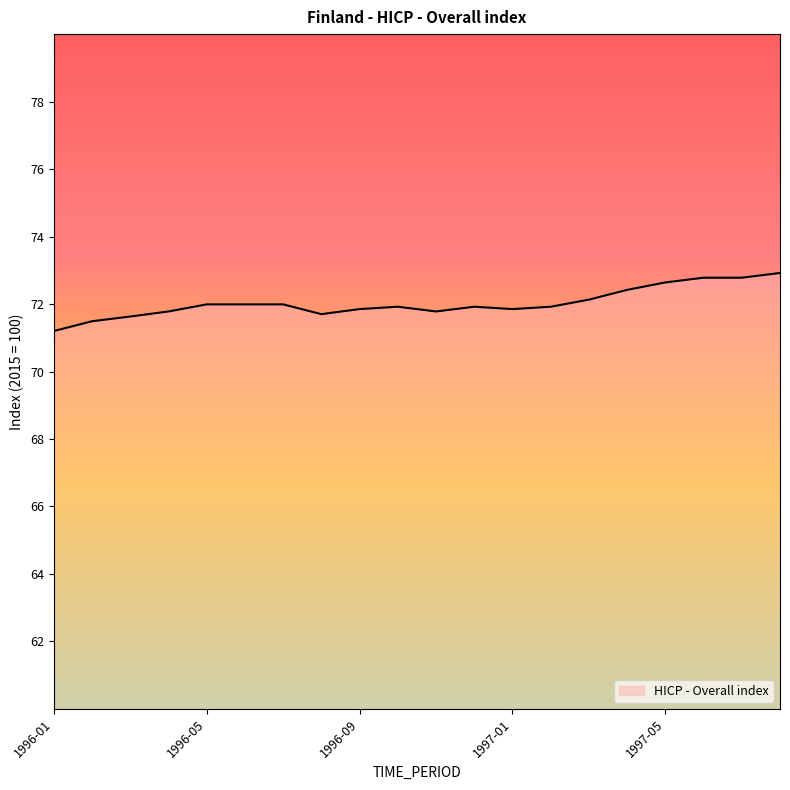

What is the difference between the second highest and minimum values?

1.6